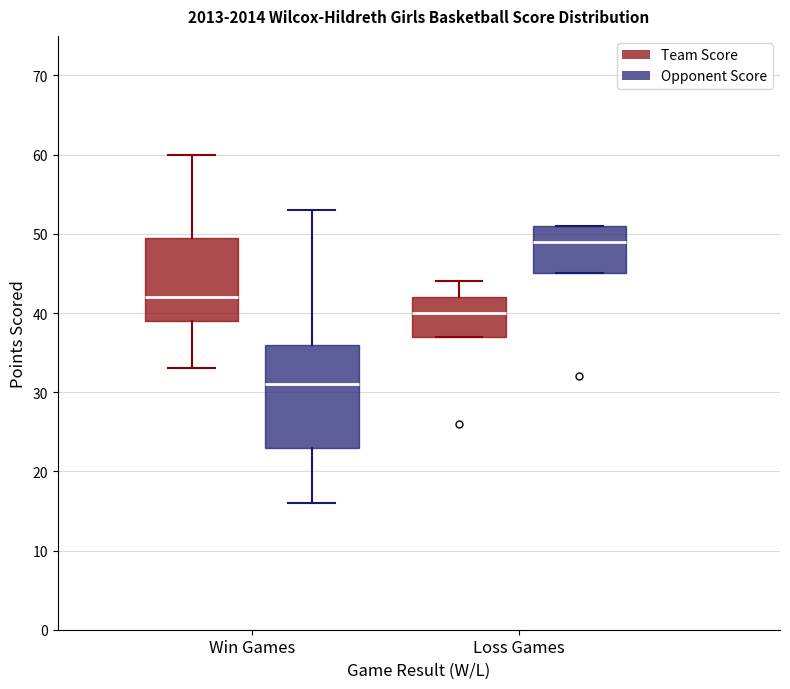

Which box's median line is the highest?

Loss Games (Opponent Score)